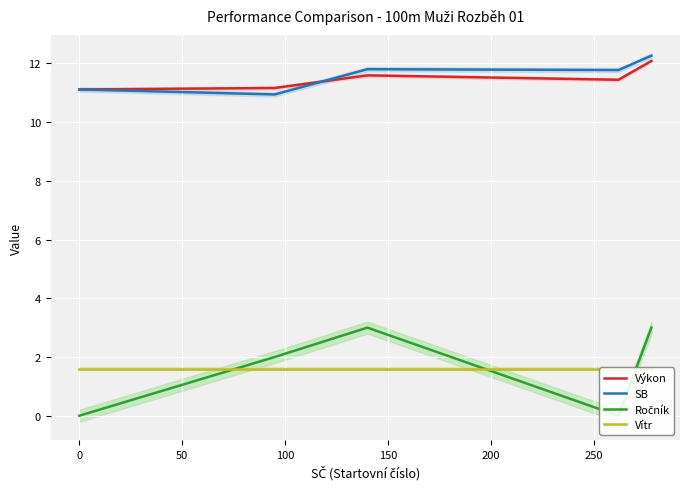

What is the maximum value for SB?

12.3